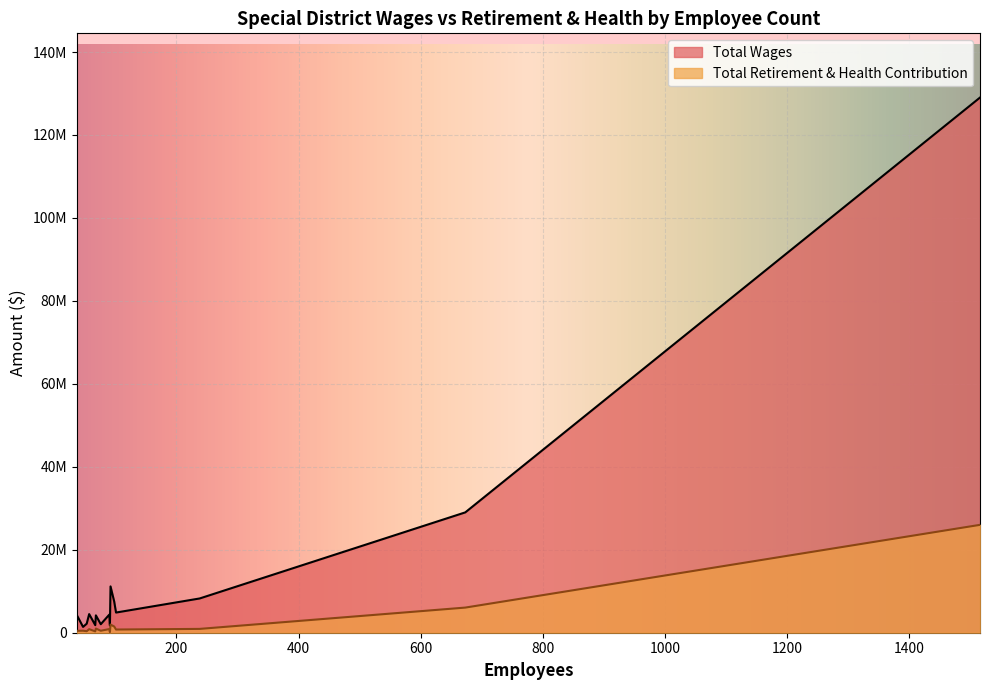

How many data points does each series have?

15